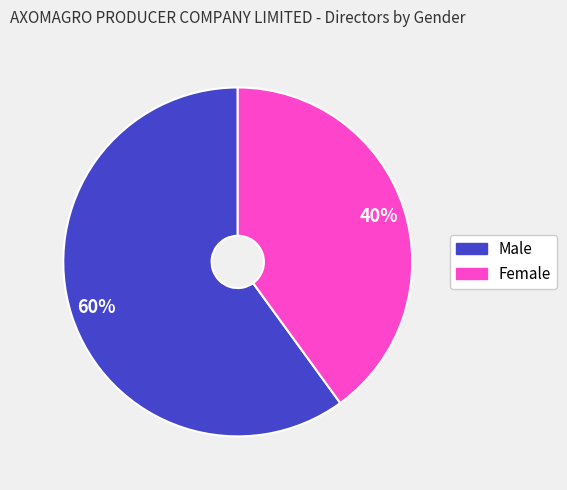

To the nearest percent, what is the average slice percentage?

50%